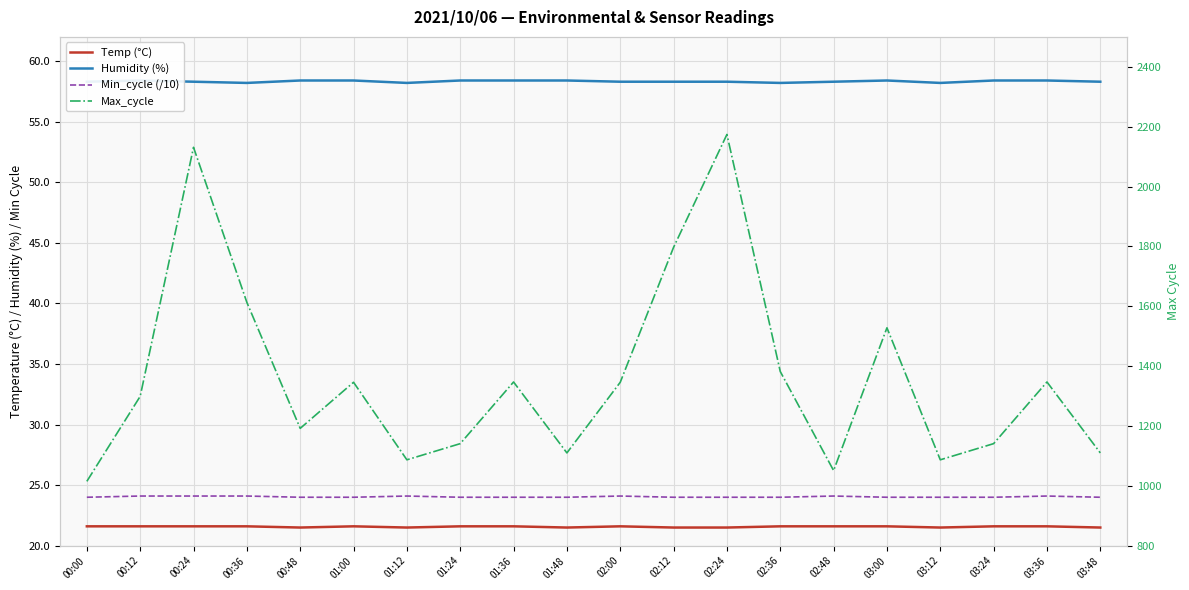

How many values in the Min_cycle (/10) series exceed 24?

7